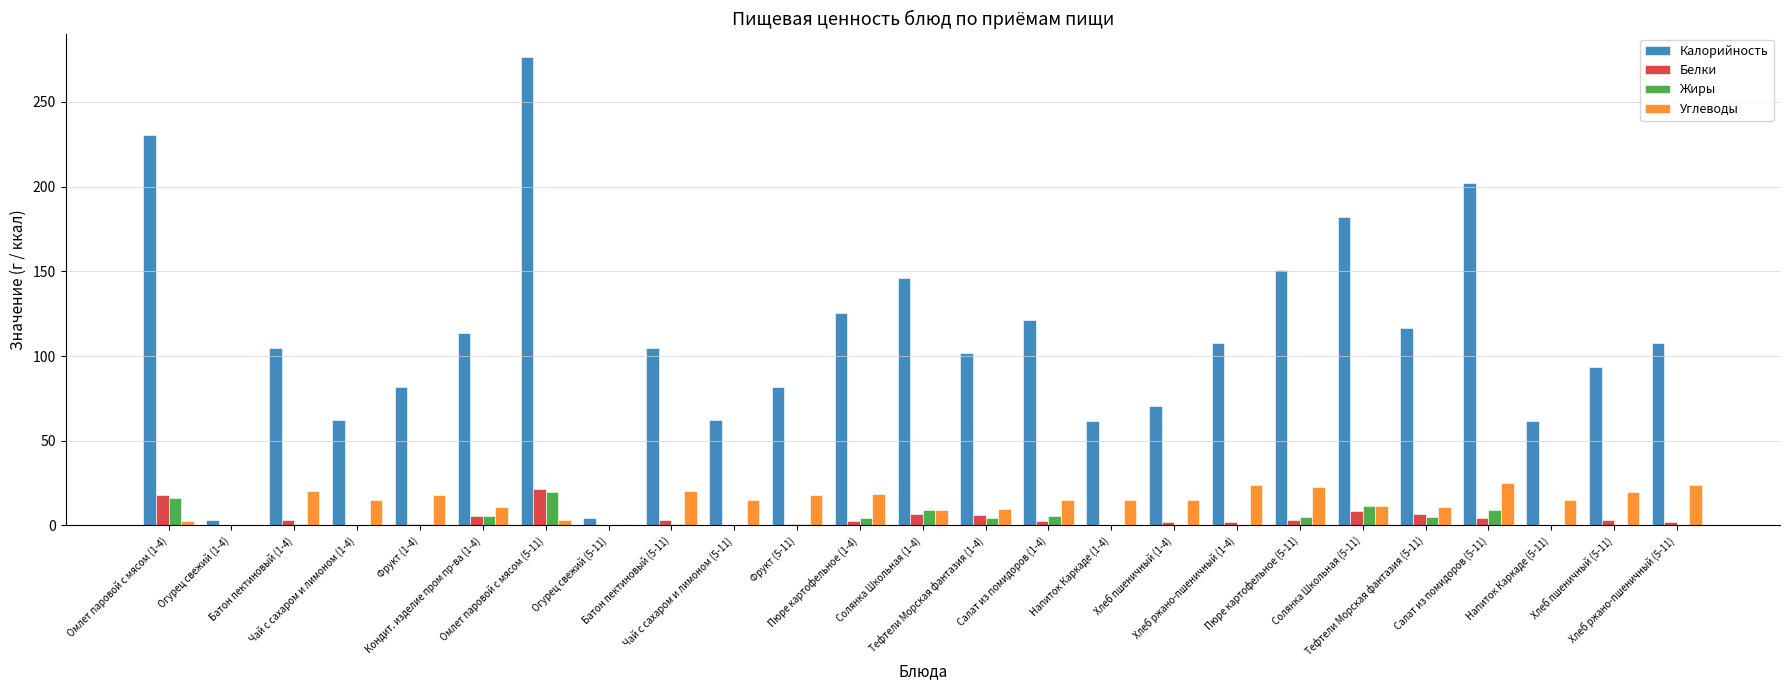

Is the value of Углеводы at Чай с сахаром и лимоном (1-4) greater than the value of Белки at Омлет паровой с мясом (5-11)?

No